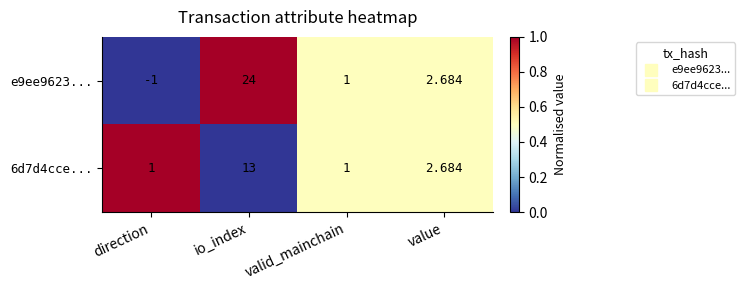

Which label corresponds to the largest value in the chart?

io_index